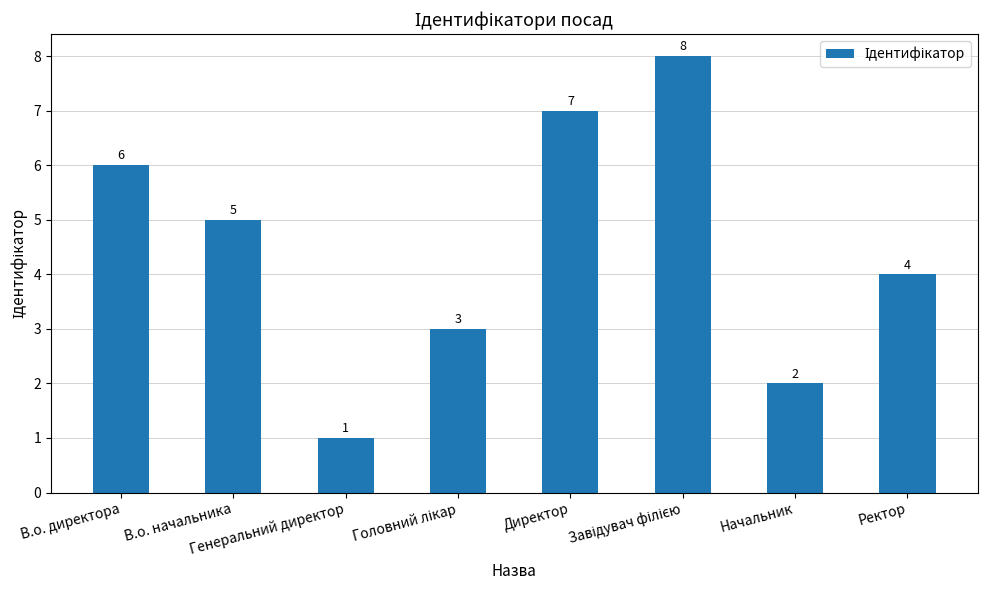

What position from the right is Ректор?

1